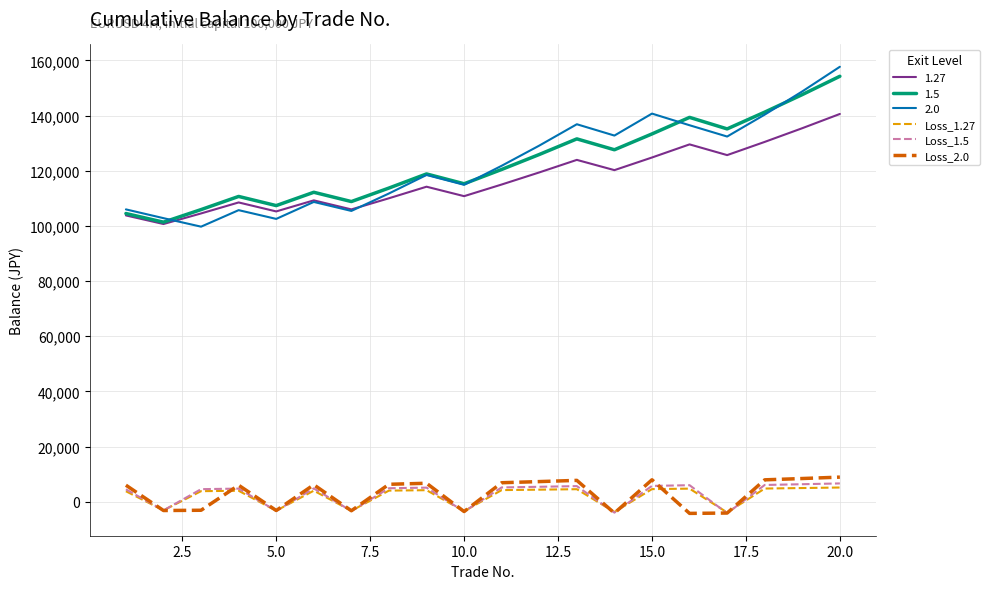

Which series has the largest range (max minus min)?

2.0